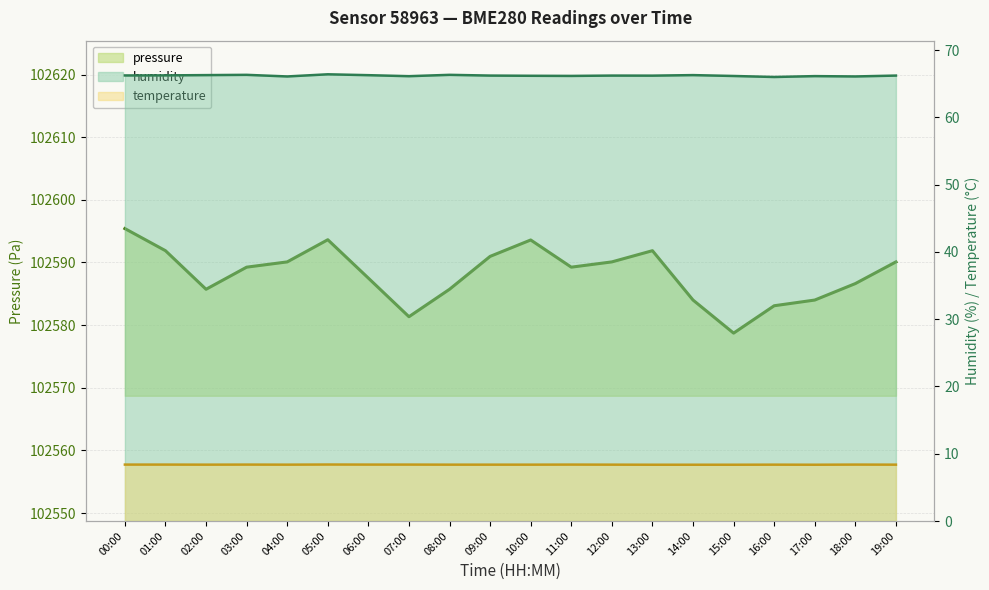

Reading left to right, transcribe all the data shown in this chart.

pressure: 102595.4	102591.9	102585.7	102589.2	102590.1	102593.6	102587.5	102581.3	102585.7	102591.0	102593.6	102589.2	102590.1	102591.9	102584.0	102578.7	102583.1	102584.0	102586.6	102590.1
humidity: 66.2	66.2	66.3	66.3	66.1	66.4	66.3	66.1	66.3	66.2	66.2	66.2	66.2	66.2	66.3	66.2	66.0	66.1	66.1	66.2
temperature: 8.4	8.4	8.4	8.4	8.4	8.4	8.4	8.4	8.4	8.4	8.4	8.4	8.4	8.4	8.4	8.4	8.4	8.4	8.4	8.4